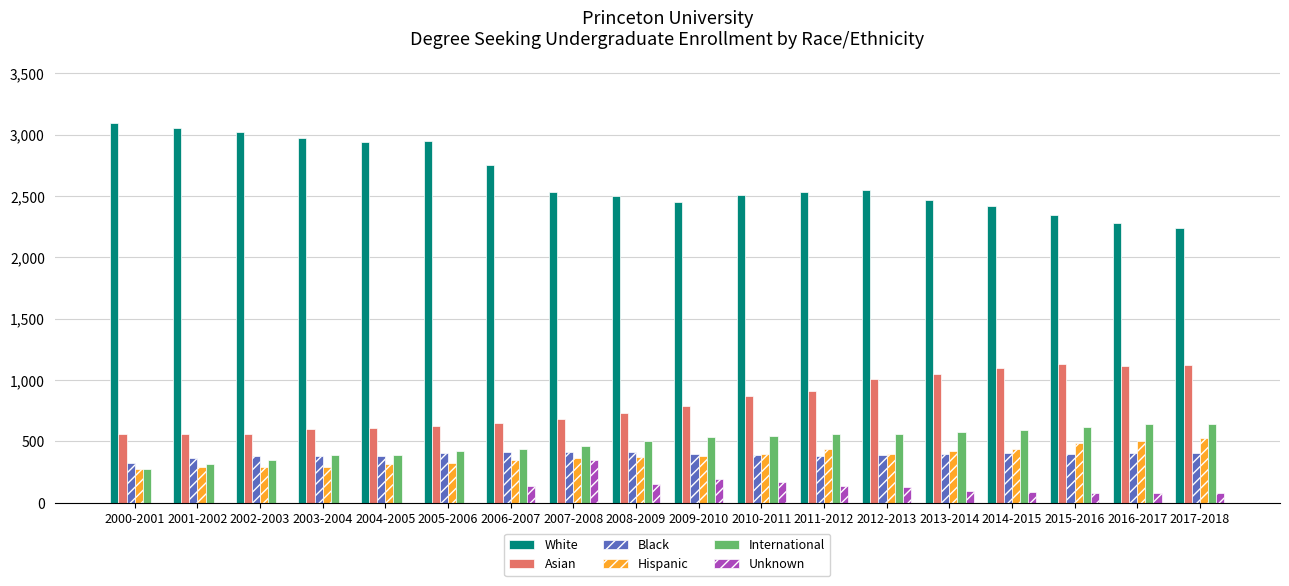

Are the bars horizontal?

No